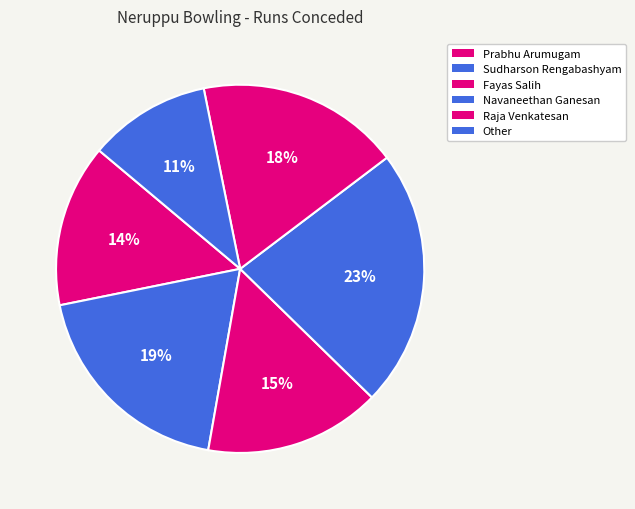

How many slices are in this pie chart?

6